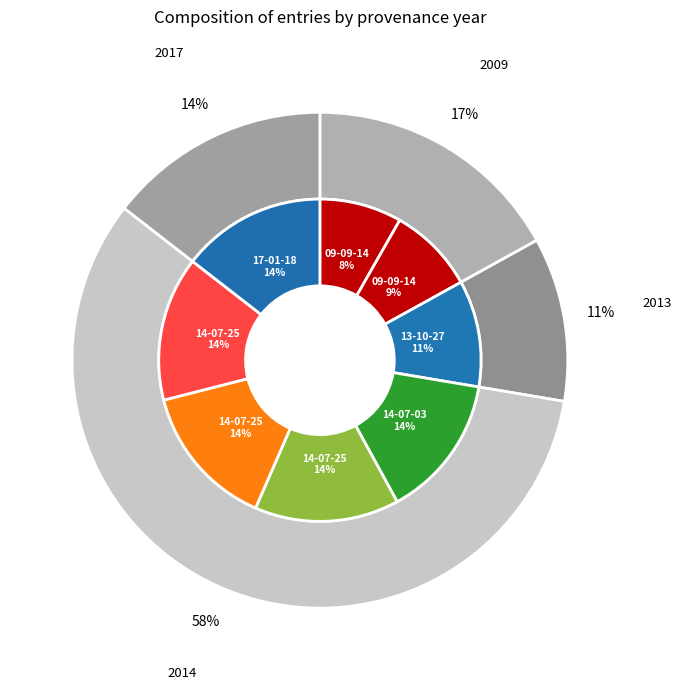

To the nearest percent, what percentage of the pie is 2014-07-25?

14%